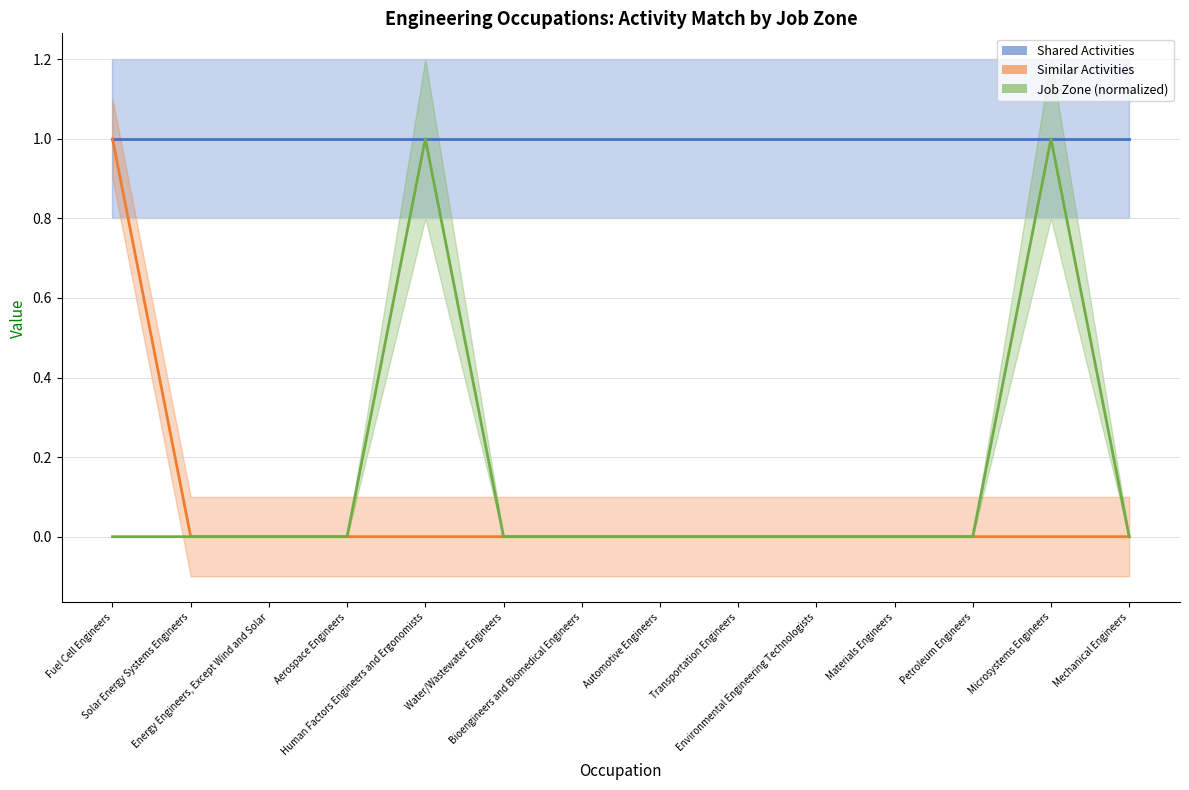

How many positive values does the Similar Activities series have?

1